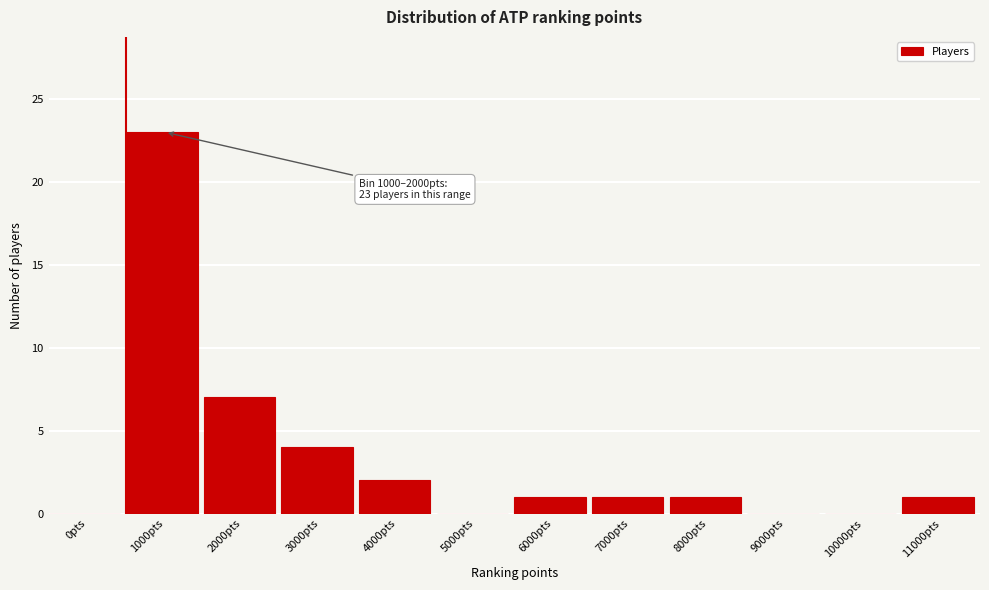

Reading left to right, list all the values displayed in this chart.

0pts=0	1000pts=23	2000pts=7	3000pts=4	4000pts=2	5000pts=0	6000pts=1	7000pts=1	8000pts=1	9000pts=0	10000pts=0	11000pts=1